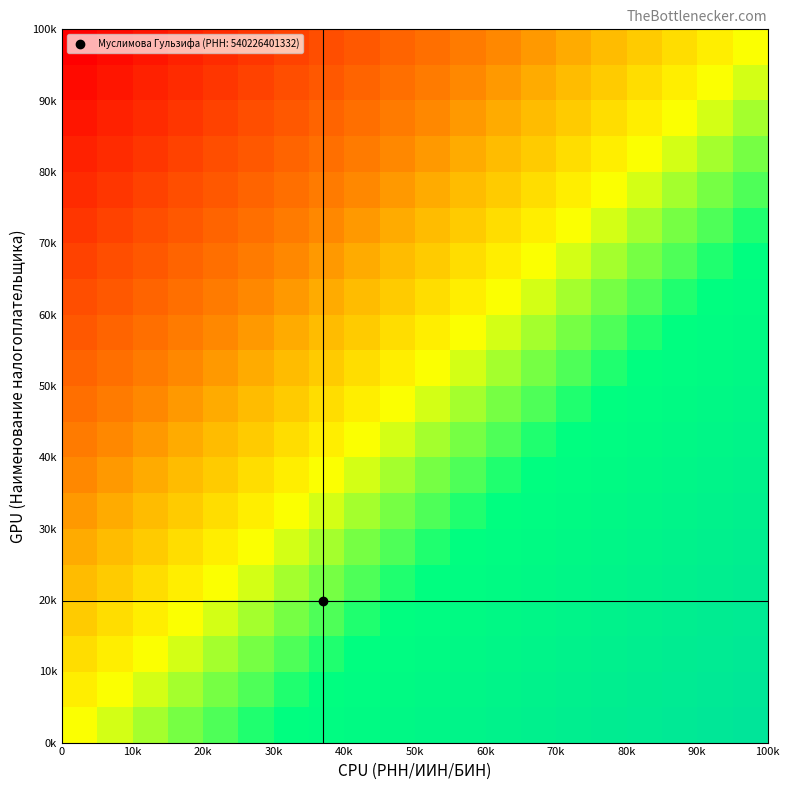

What is the greatest value displayed?

1.0